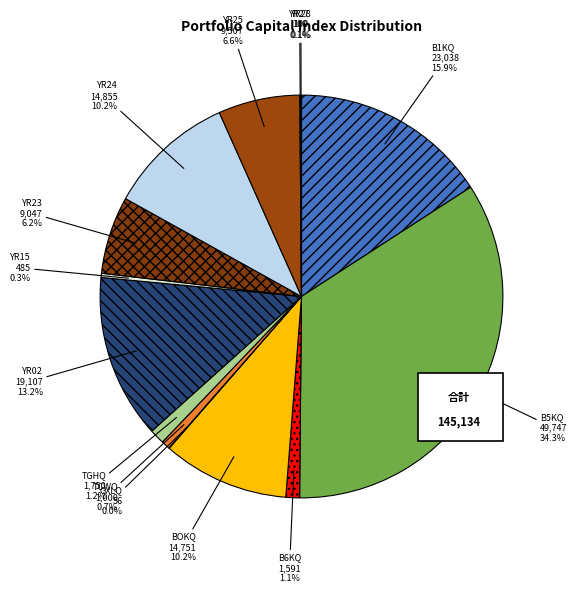

To the nearest percent, what portion does B5KQ represent?

34%